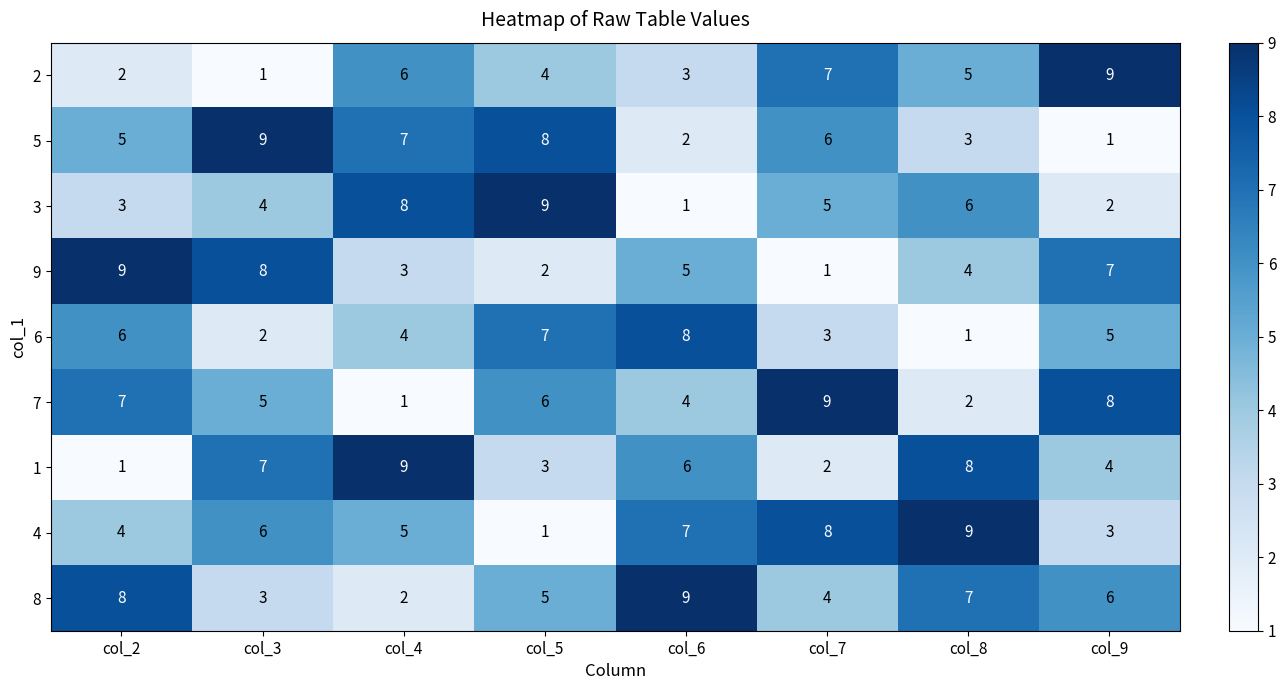

List the labels in order of 8 value, smallest first.

col_4, col_3, col_7, col_5, col_9, col_8, col_2, col_6